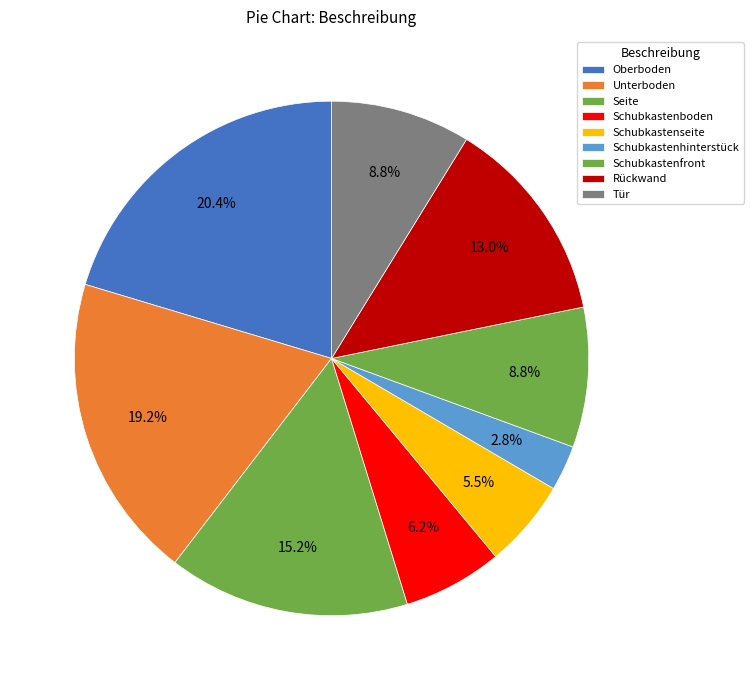

What percentage is the Schubkastenfront slice, to the nearest percent?

9%